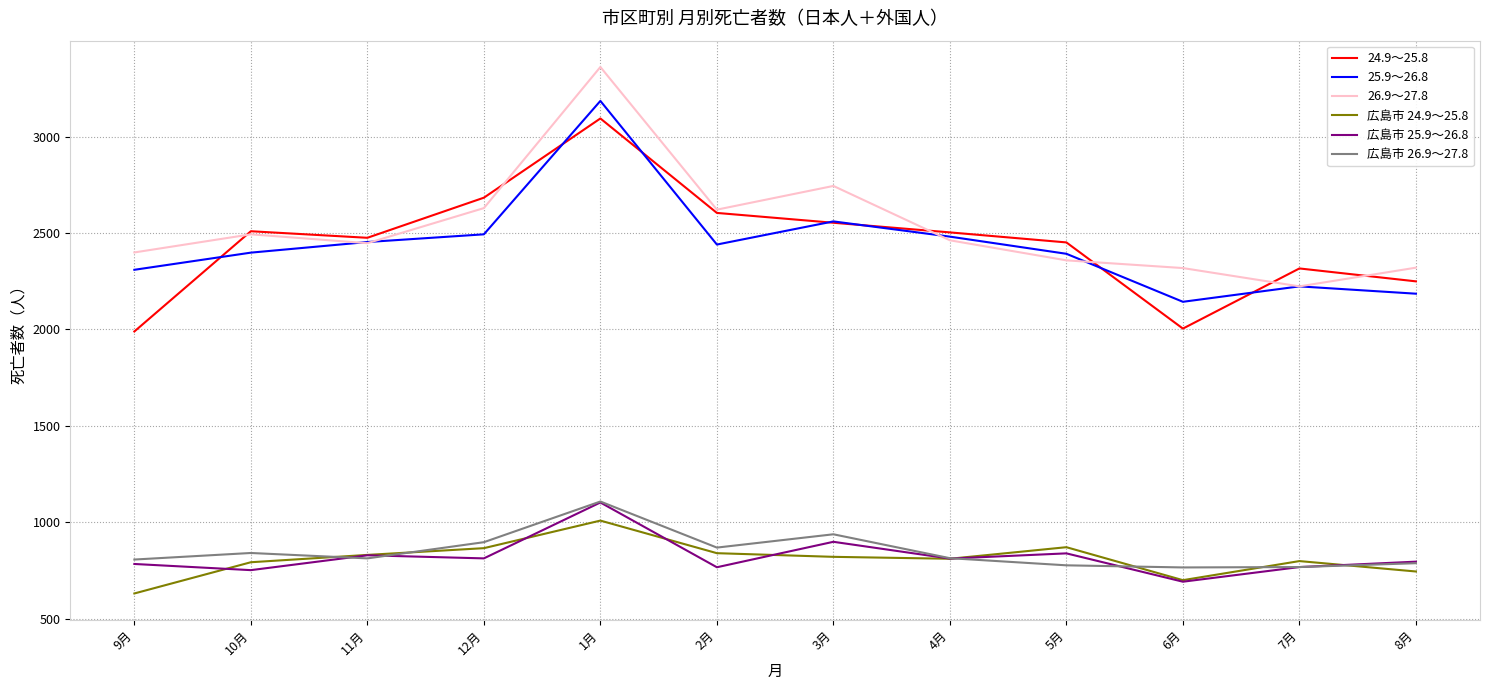

True or false: 広島市 24.9～25.8 and 26.9～27.8 cross at least once.

False